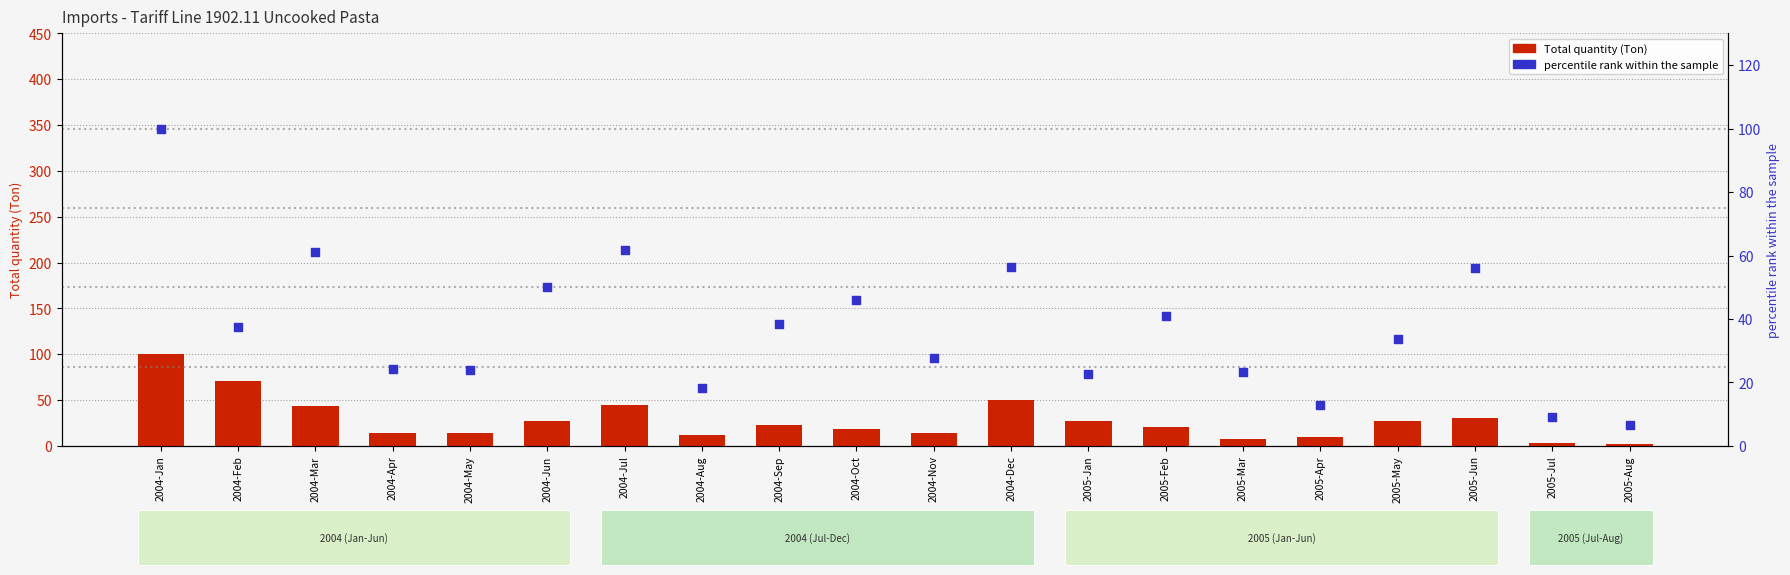

Is the value of percentile rank within the sample at 2004-Dec greater than the value of Total quantity (Ton) at 2004-Dec?

Yes